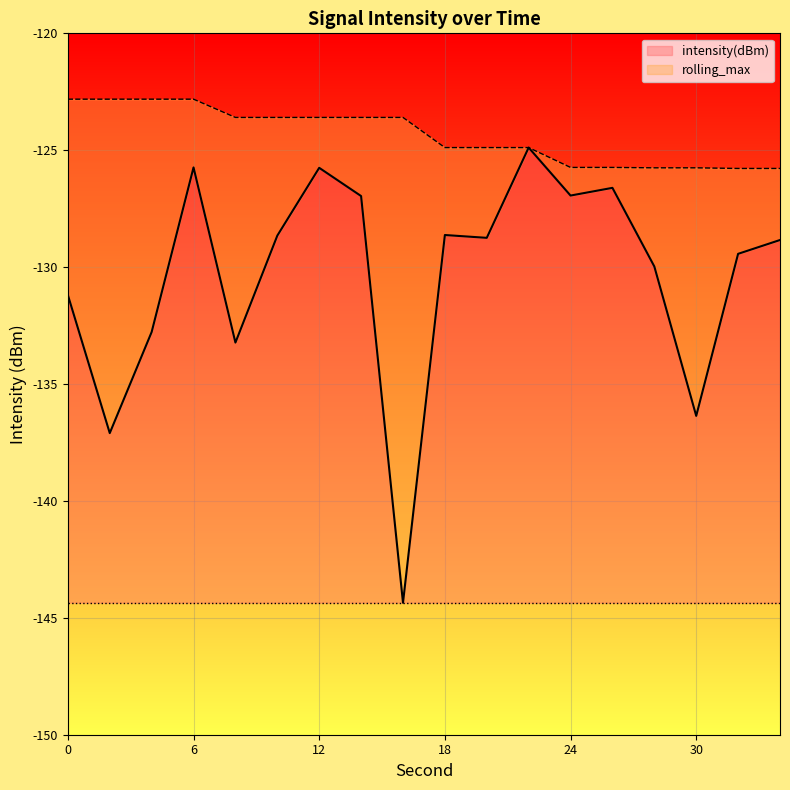

True or false: intensity(dBm) and rolling_max cross at least once.

False